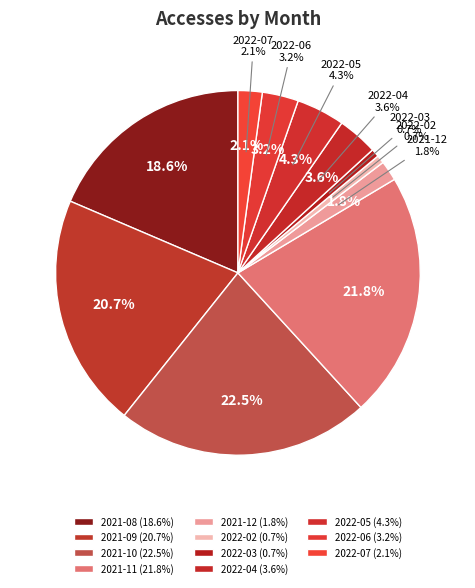

Rank the categories by value from lowest to highest.

2022-02, 2022-03, 2021-12, 2022-07, 2022-06, 2022-04, 2022-05, 2021-08, 2021-09, 2021-11, 2021-10